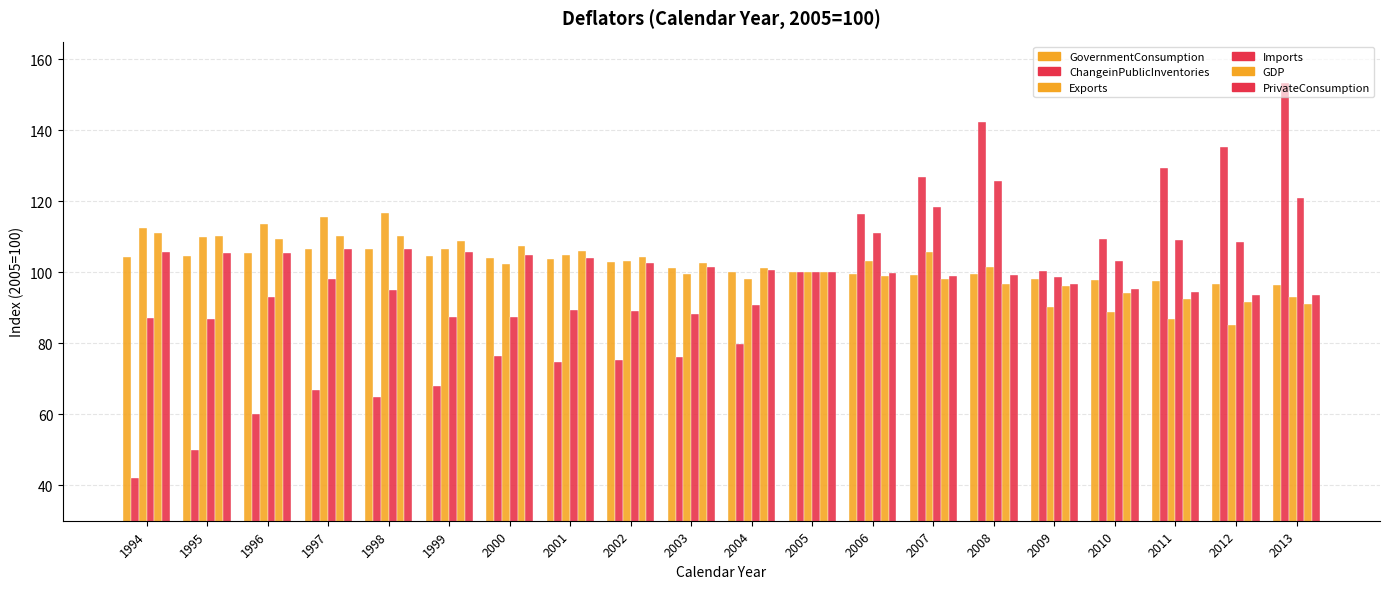

Reading left to right, what are all the values shown in this chart?

GovernmentConsumption: 1994=104.3	1995=104.6	1996=105.3	1997=106.6	1998=106.6	1999=104.7	2000=104.0	2001=103.7	2002=102.9	2003=101.1	2004=100.2	2005=100.0	2006=99.4	2007=99.2	2008=99.6	2009=98.2	2010=97.7	2011=97.5	2012=96.7	2013=96.3
ChangeinPublicInventories: 1994=42.0	1995=49.8	1996=60.1	1997=66.7	1998=64.9	1999=68.0	2000=76.3	2001=74.7	2002=75.4	2003=76.0	2004=79.7	2005=100.0	2006=116.3	2007=126.8	2008=142.3	2009=100.4	2010=109.5	2011=129.3	2012=135.3	2013=153.3
Exports: 1994=112.5	1995=109.9	1996=113.5	1997=115.5	1998=116.8	1999=106.7	2000=102.3	2001=104.8	2002=103.2	2003=99.4	2004=98.0	2005=100.0	2006=103.3	2007=105.6	2008=101.6	2009=90.3	2010=88.8	2011=86.8	2012=85.1	2013=93.1
Imports: 1994=87.0	1995=86.8	1996=93.0	1997=98.1	1998=95.0	1999=87.3	2000=87.5	2001=89.5	2002=89.0	2003=88.2	2004=90.8	2005=100.0	2006=111.2	2007=118.4	2008=125.8	2009=98.7	2010=103.2	2011=109.2	2012=108.6	2013=120.9
GDP: 1994=111.0	1995=110.2	1996=109.5	1997=110.2	1998=110.1	1999=108.7	2000=107.4	2001=106.1	2002=104.4	2003=102.7	2004=101.3	2005=100.0	2006=98.9	2007=98.0	2008=96.7	2009=96.2	2010=94.1	2011=92.4	2012=91.6	2013=91.0
PrivateConsumption: 1994=105.6	1995=105.3	1996=105.3	1997=106.6	1998=106.5	1999=105.7	2000=105.0	2001=104.0	2002=102.5	2003=101.4	2004=100.6	2005=100.0	2006=99.7	2007=99.0	2008=99.2	2009=96.8	2010=95.2	2011=94.4	2012=93.6	2013=93.5